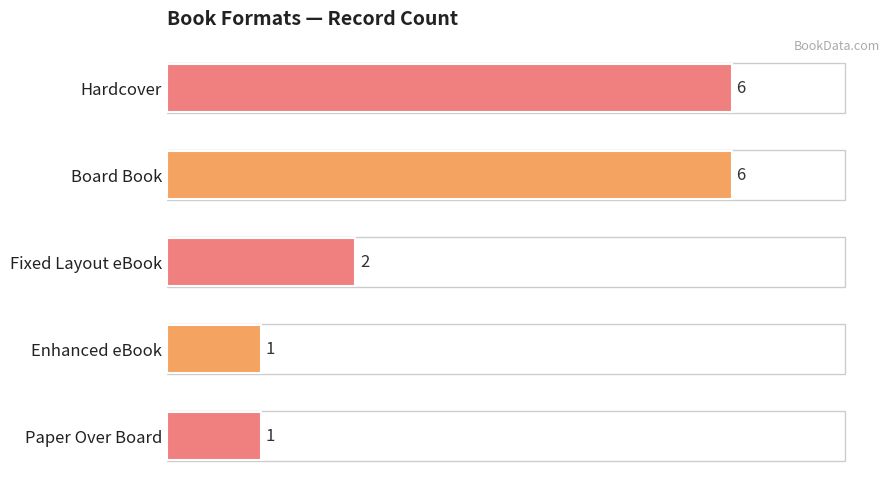

What is the sum of all values?

16